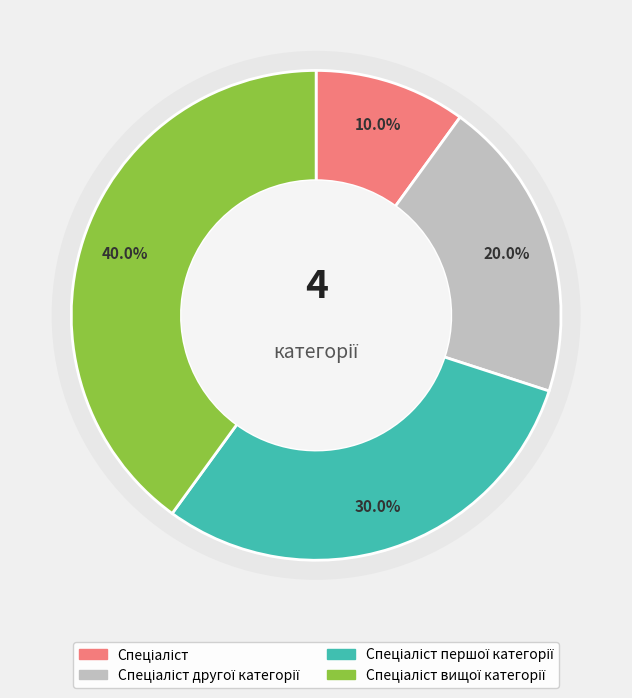

What is the total percentage of Спеціаліст вищої категорії and Спеціаліст першої категорії?

70.0%